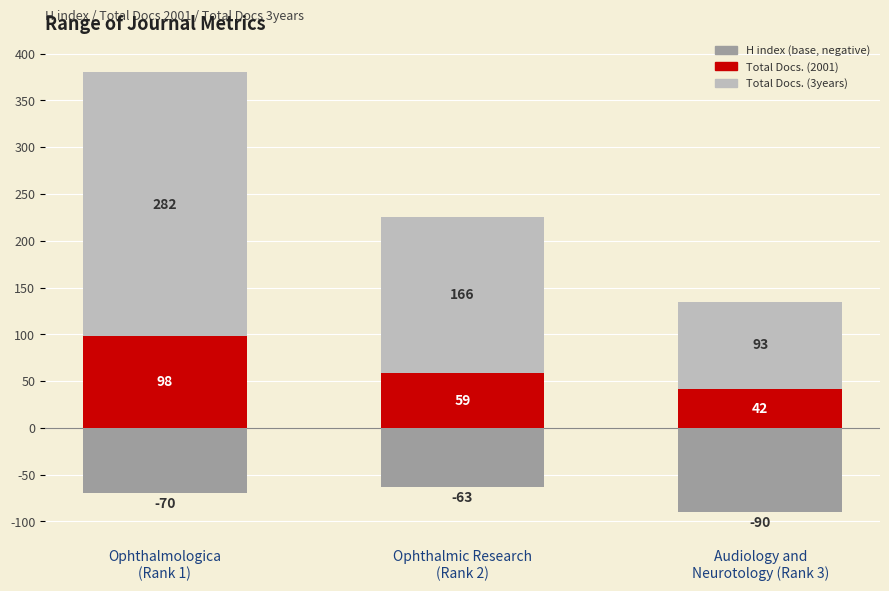

What is the sum of all Total Docs. (2001) values?

199